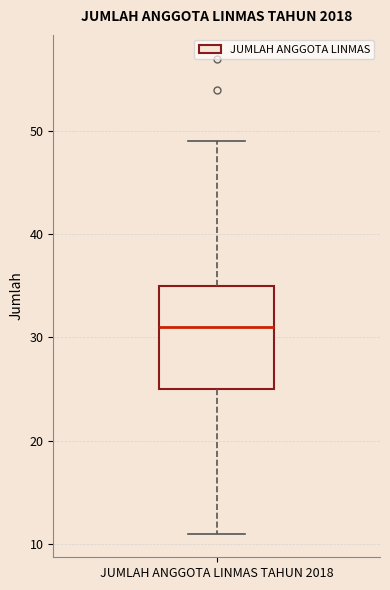

Read this box plot against the y-axis: the position of the median line, the range covered by the box, and the ends of both whiskers. The values are not printed on the chart, so give them approximately, as read against the axis.

median 31, box 25 to 35, whiskers 11 to 49